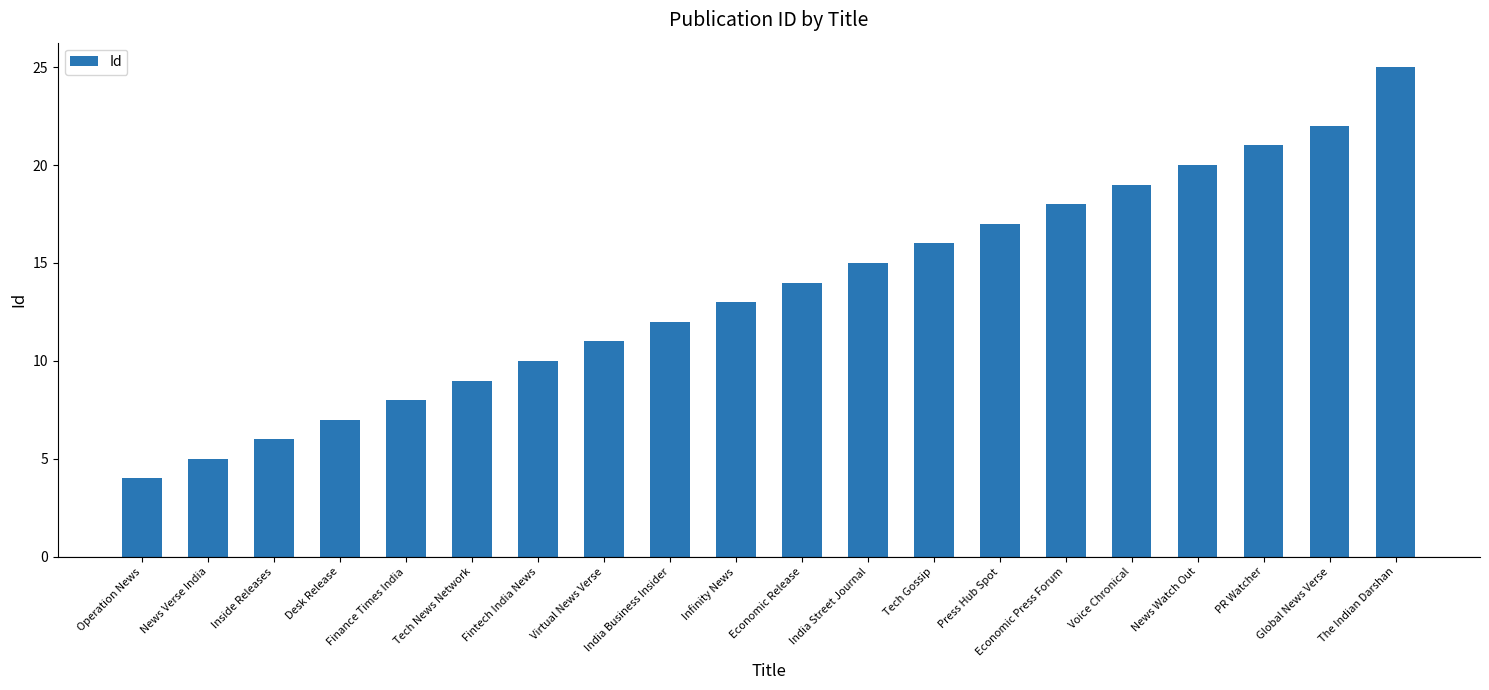

What is the maximum value shown in the chart?

25